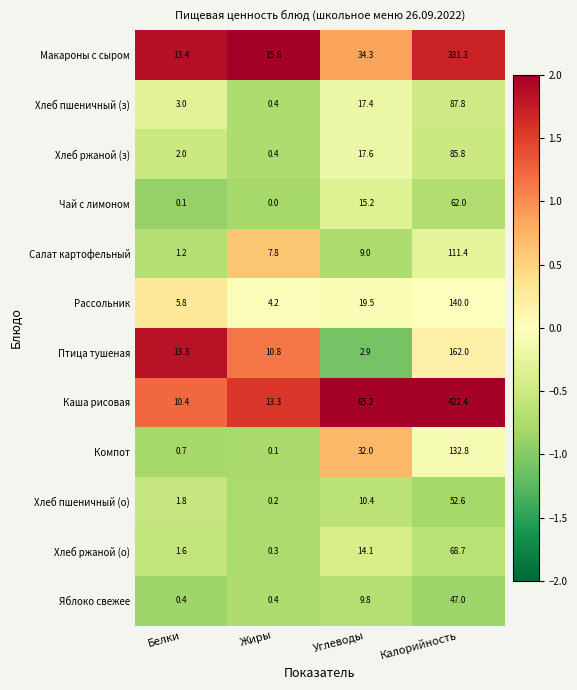

Which series has the largest total across all categories?

Каша рисовая